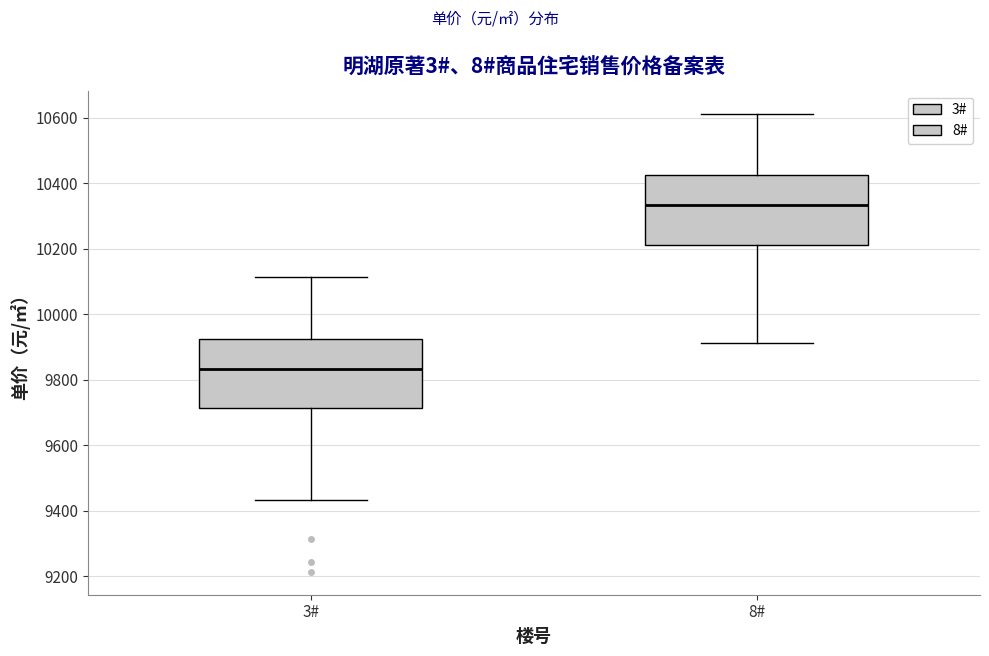

Which box's median line is the lowest?

3#